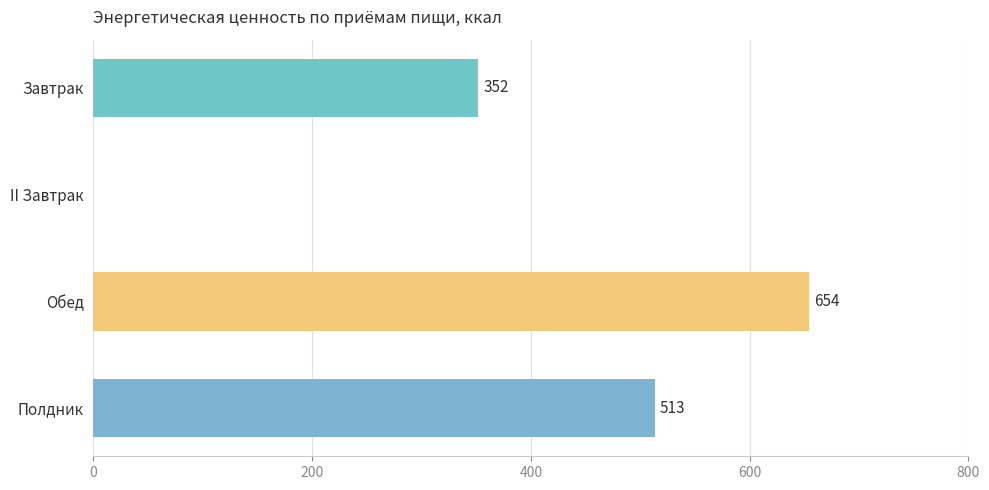

The value at Завтрак is 547.8. True or false?

False